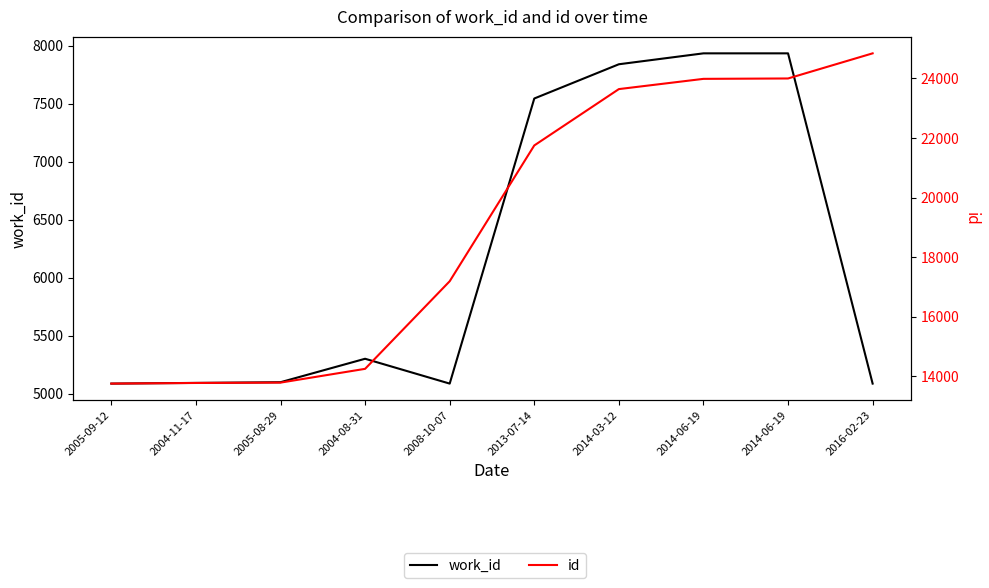

True or false: id has a value of 13781 at 2005-08-29.

True